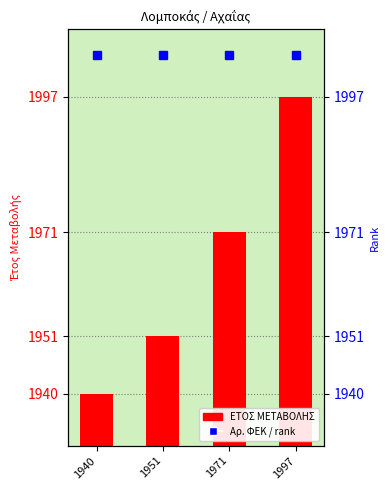

What is the approximate value at 1951?

1951